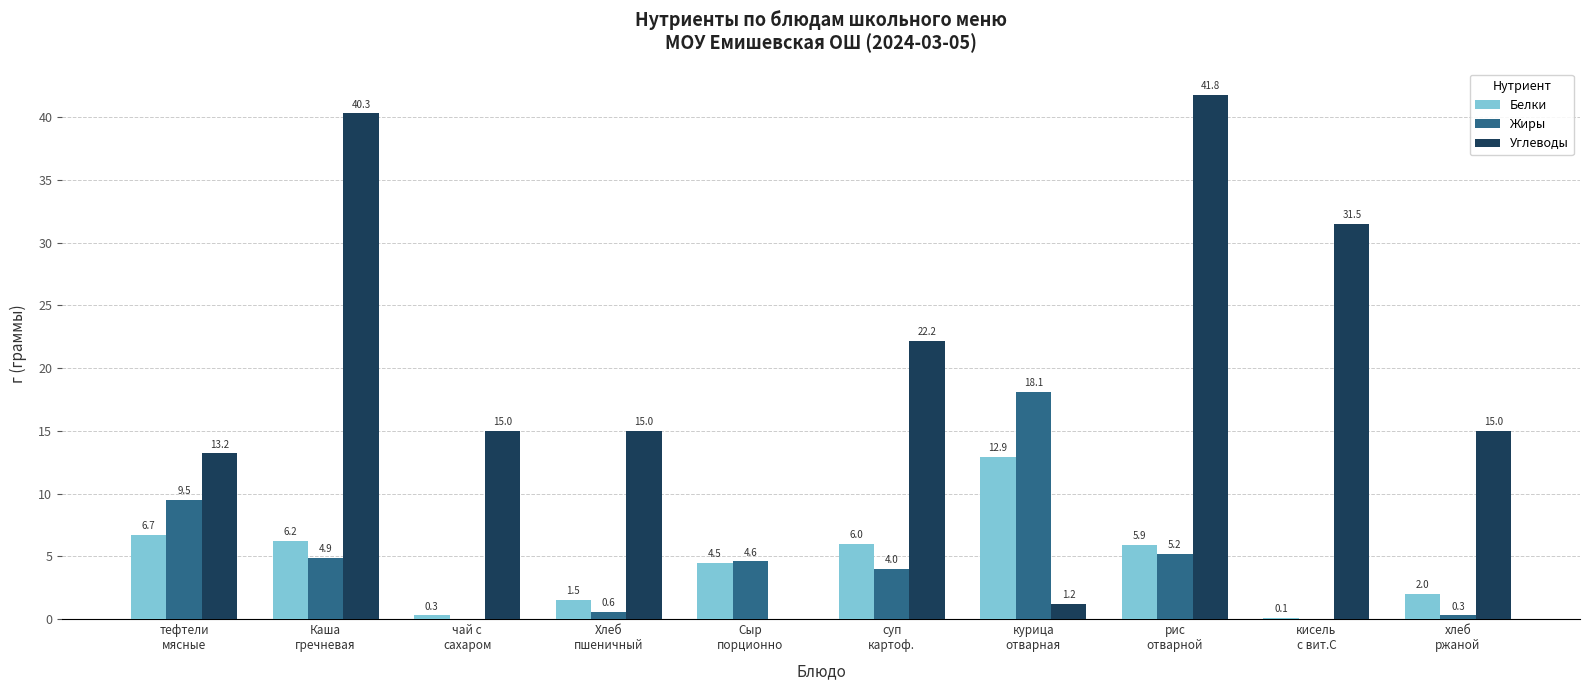

Which series has the largest total across all categories?

Углеводы